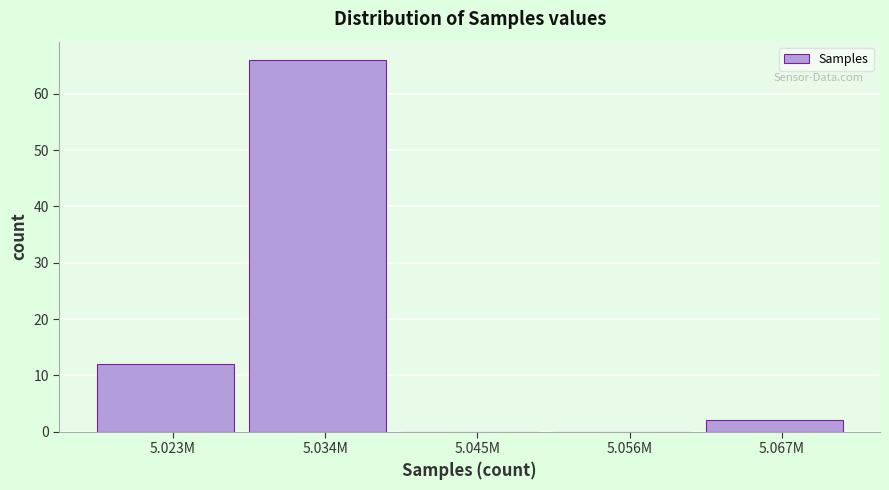

Reading right to left, what are all the values shown in this chart?

5.067M=2	5.056M=0	5.045M=0	5.034M=66	5.023M=12